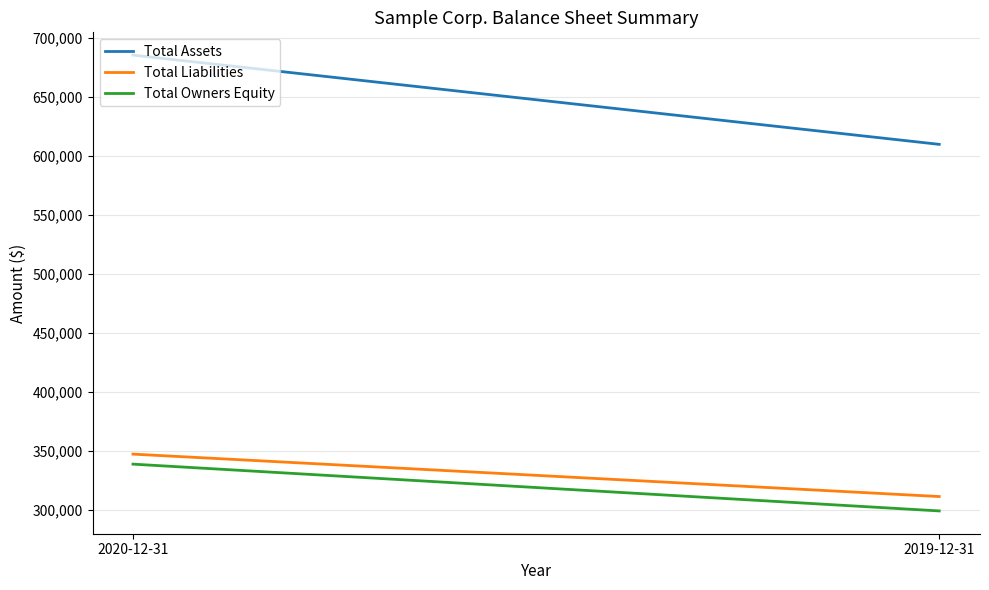

What is the label of the 2nd point from the right?

2020-12-31